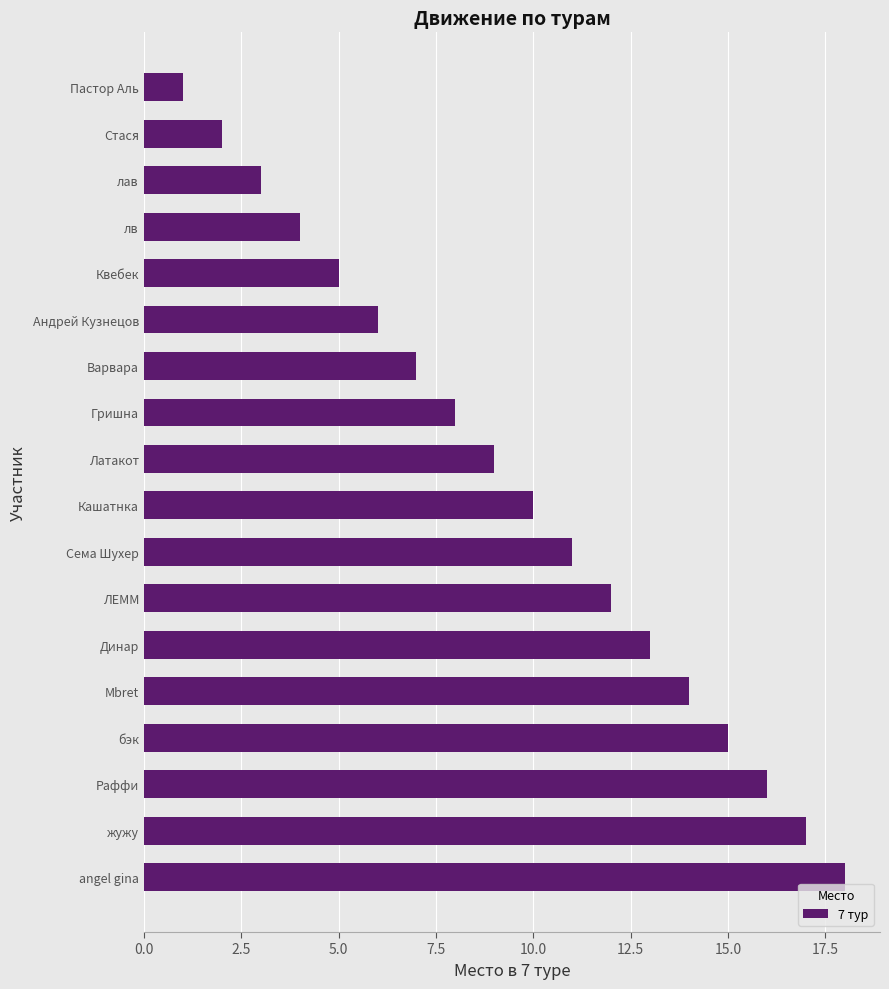

True or false: the data shows 5 at жужу.

False